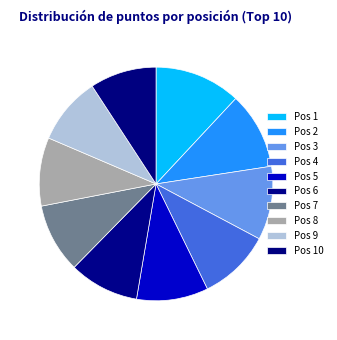

How many segments does this pie chart have?

10